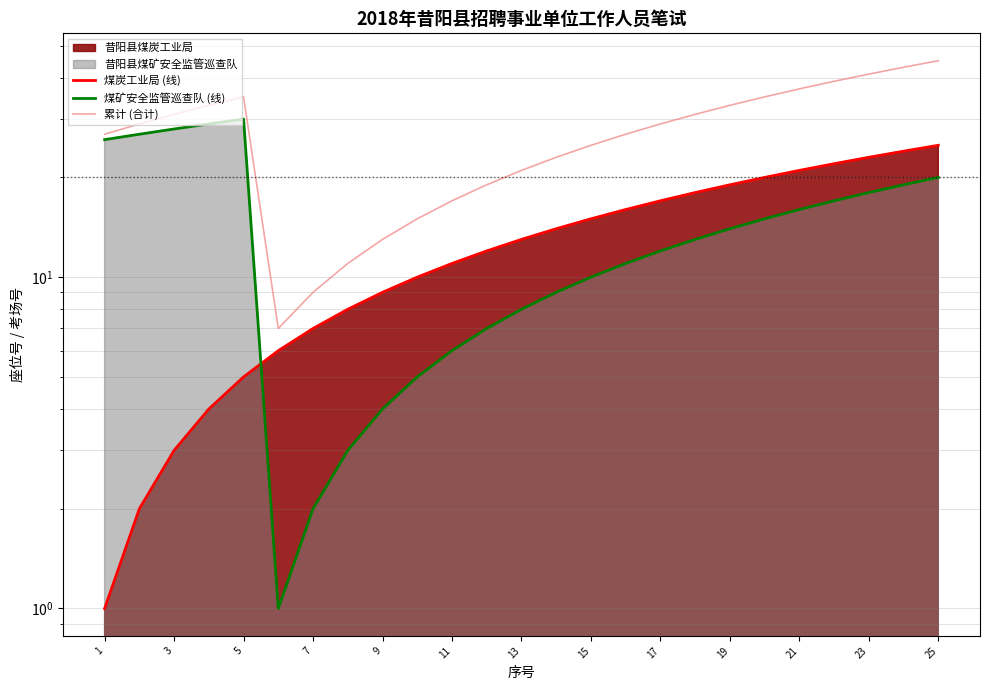

What is the maximum value shown in the chart?

45